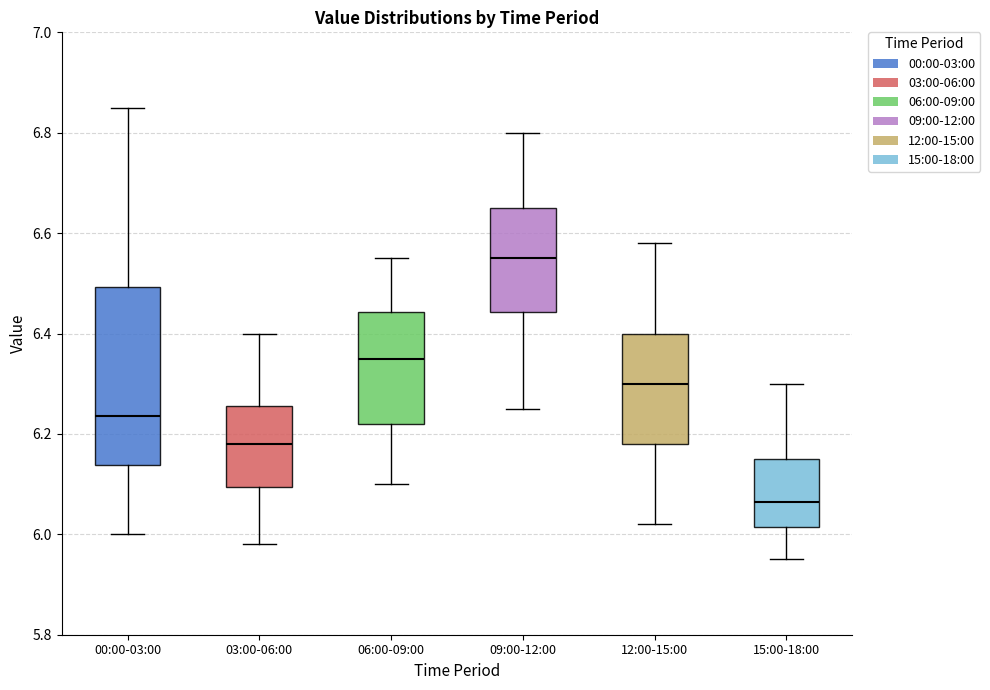

Reading left to right, read every box against the y-axis: the position of its median line, the range the box covers, and the ends of its whiskers. The values are not printed on the chart, so give them approximately, as read against the axis.

00:00-03:00: median 6.24, box 6.14 to 6.50, whiskers 6.00 to 6.86
03:00-06:00: median 6.18, box 6.10 to 6.26, whiskers 5.98 to 6.40
06:00-09:00: median 6.36, box 6.22 to 6.44, whiskers 6.10 to 6.56
09:00-12:00: median 6.56, box 6.44 to 6.66, whiskers 6.26 to 6.80
12:00-15:00: median 6.30, box 6.18 to 6.40, whiskers 6.02 to 6.58
15:00-18:00: median 6.06, box 6.02 to 6.16, whiskers 5.96 to 6.30